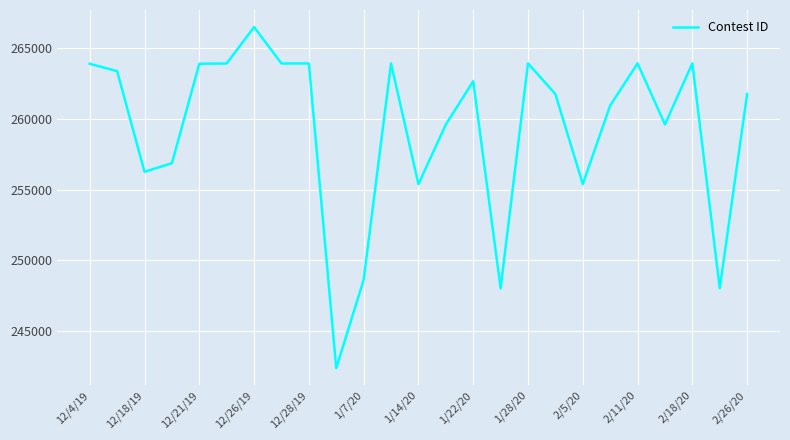

What is the difference between the maximum and minimum values?

24119